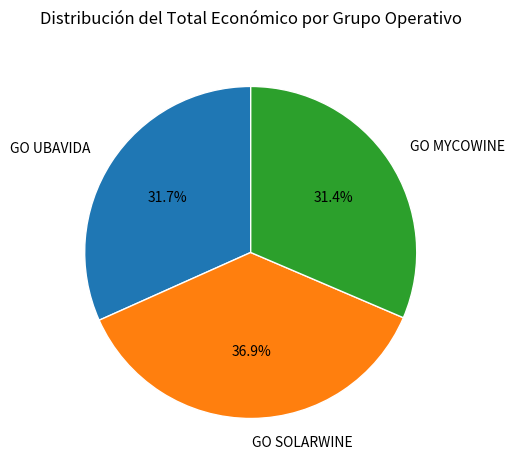

To the nearest percent, what portion does GO UBAVIDA represent?

32%